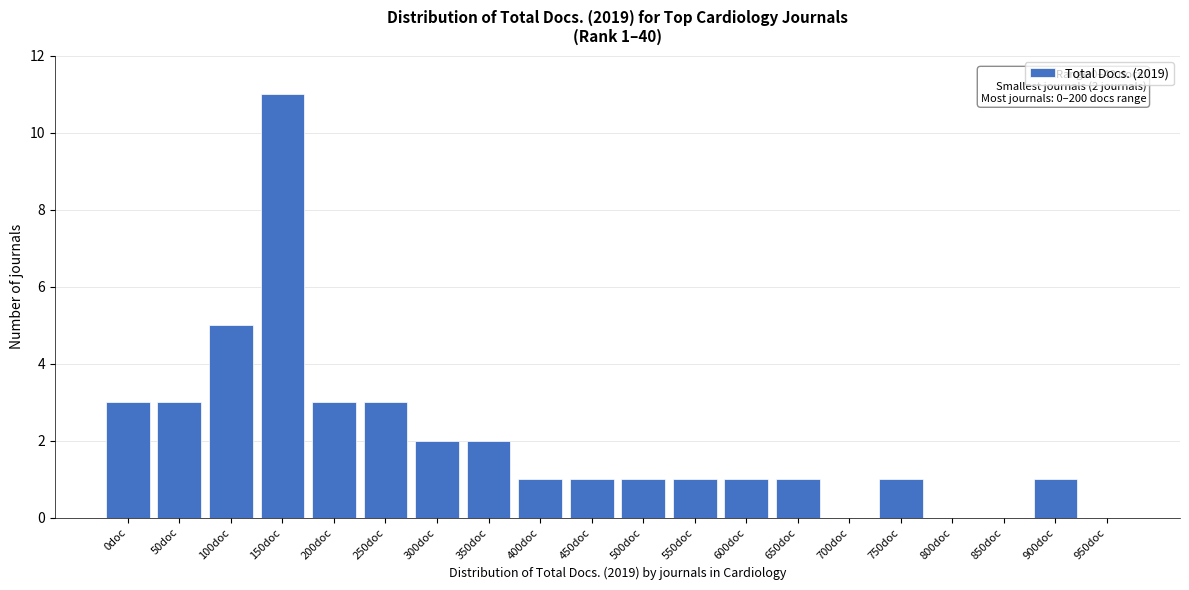

Reading right to left, list all the values displayed in this chart.

950doc=0	900doc=1	850doc=0	800doc=0	750doc=1	700doc=0	650doc=1	600doc=1	550doc=1	500doc=1	450doc=1	400doc=1	350doc=2	300doc=2	250doc=3	200doc=3	150doc=11	100doc=5	50doc=3	0doc=3